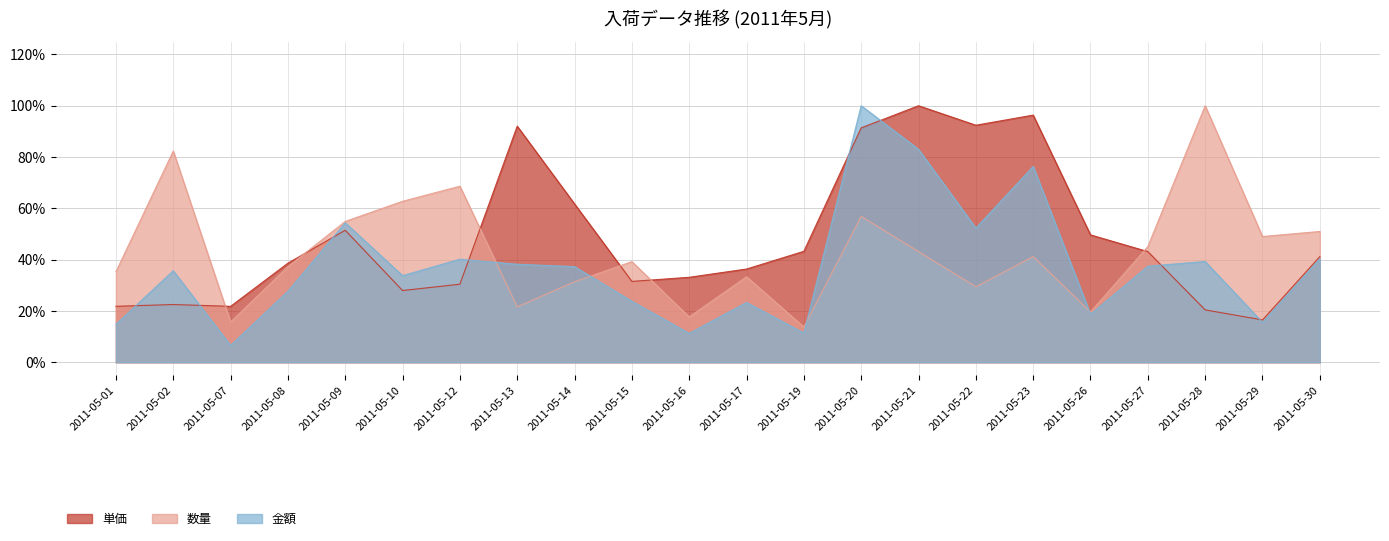

How many lines are shown in the chart?

3